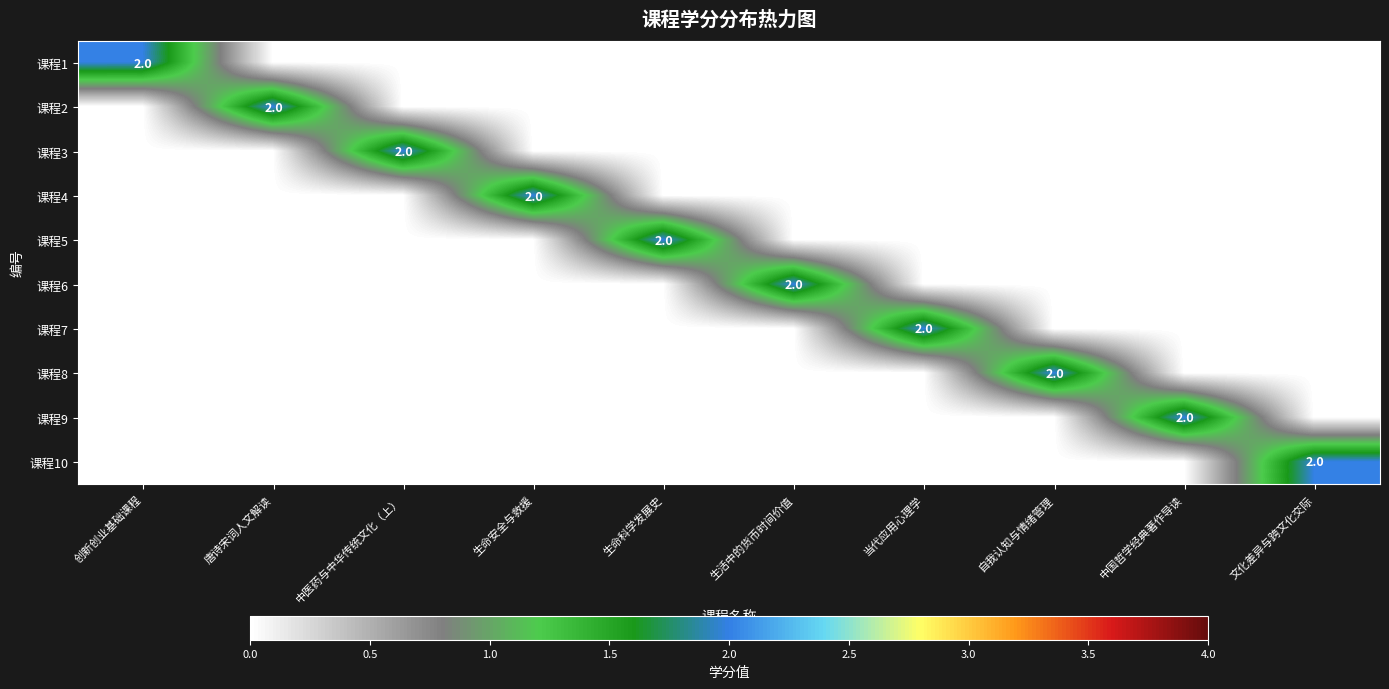

At which label is 课程10 closest to 1?

创新创业基础课程